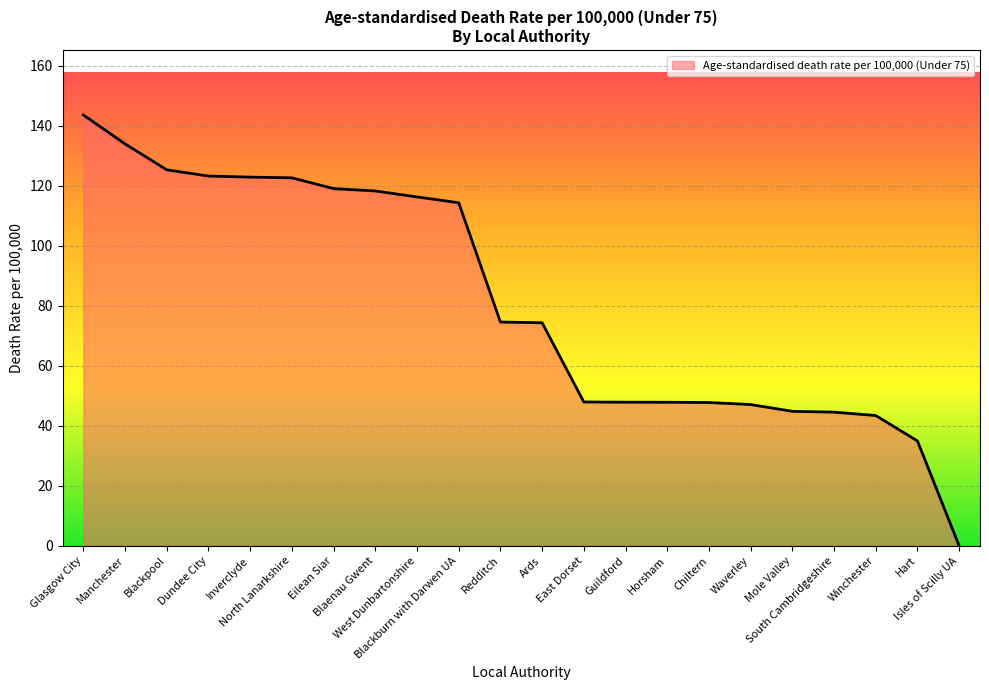

What is the difference between the maximum and minimum values?

143.5